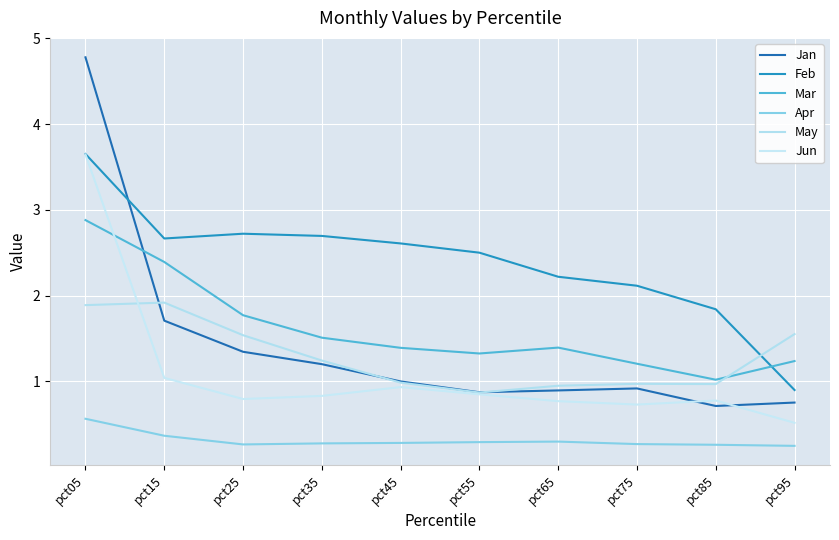

How many times do Feb and Jan cross each other?

1